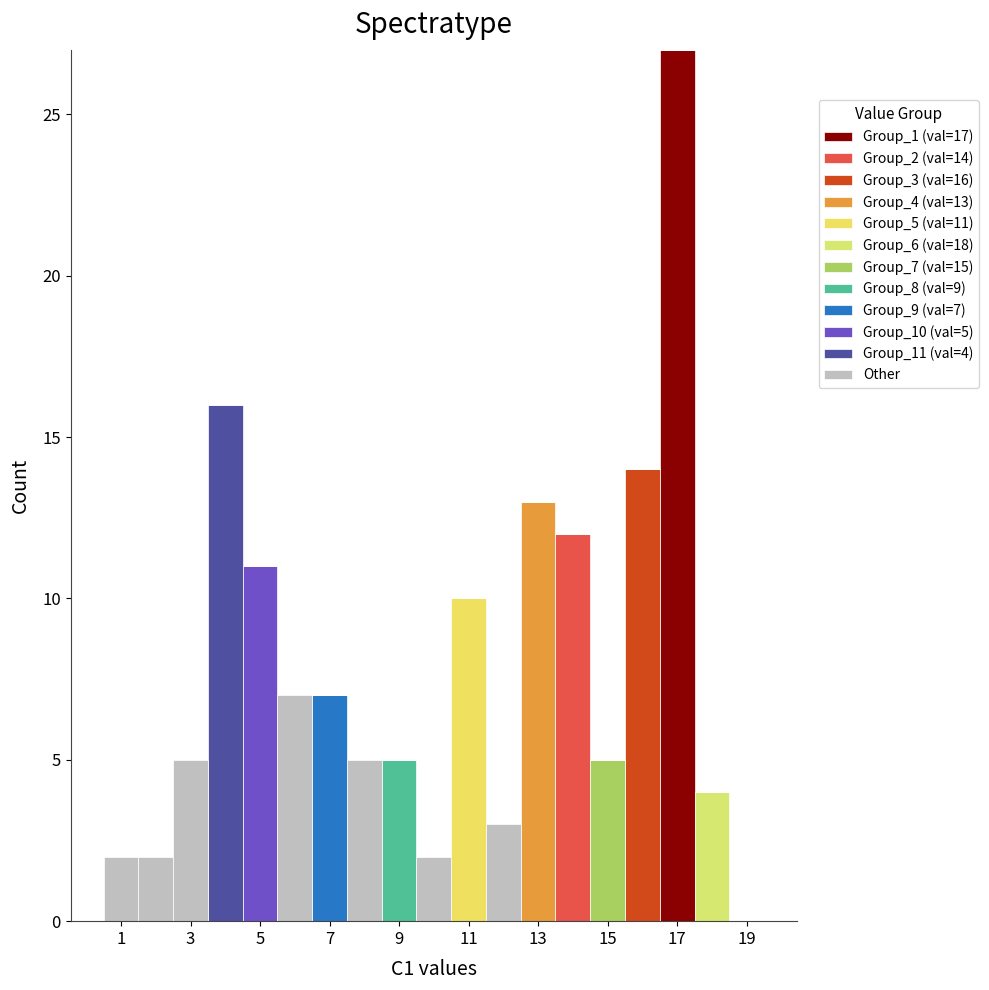

Which range on the x-axis has the tallest stacked bar (by total height)?

16.5 to 17.5